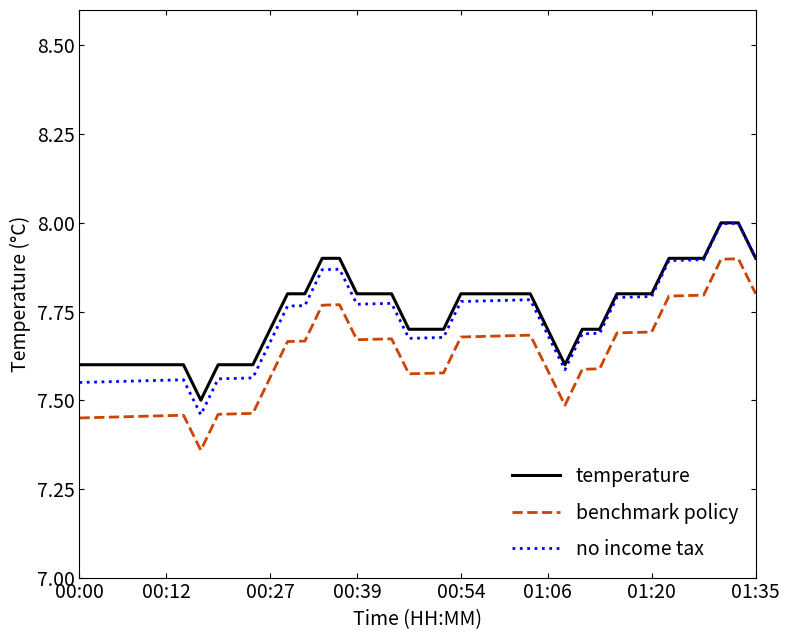

True or false: benchmark policy and temperature cross at least once.

False